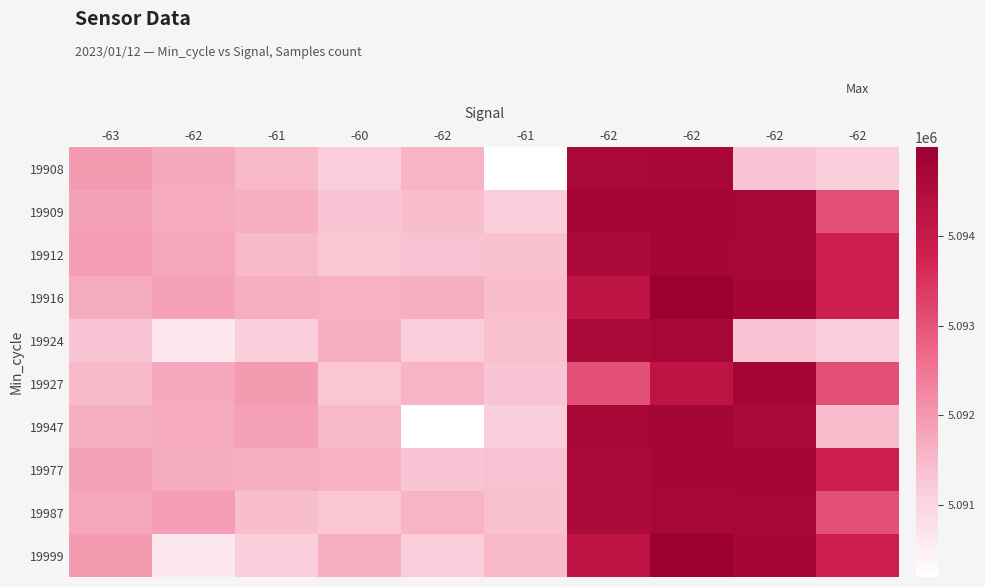

What is the maximum value shown in the chart?

5094986